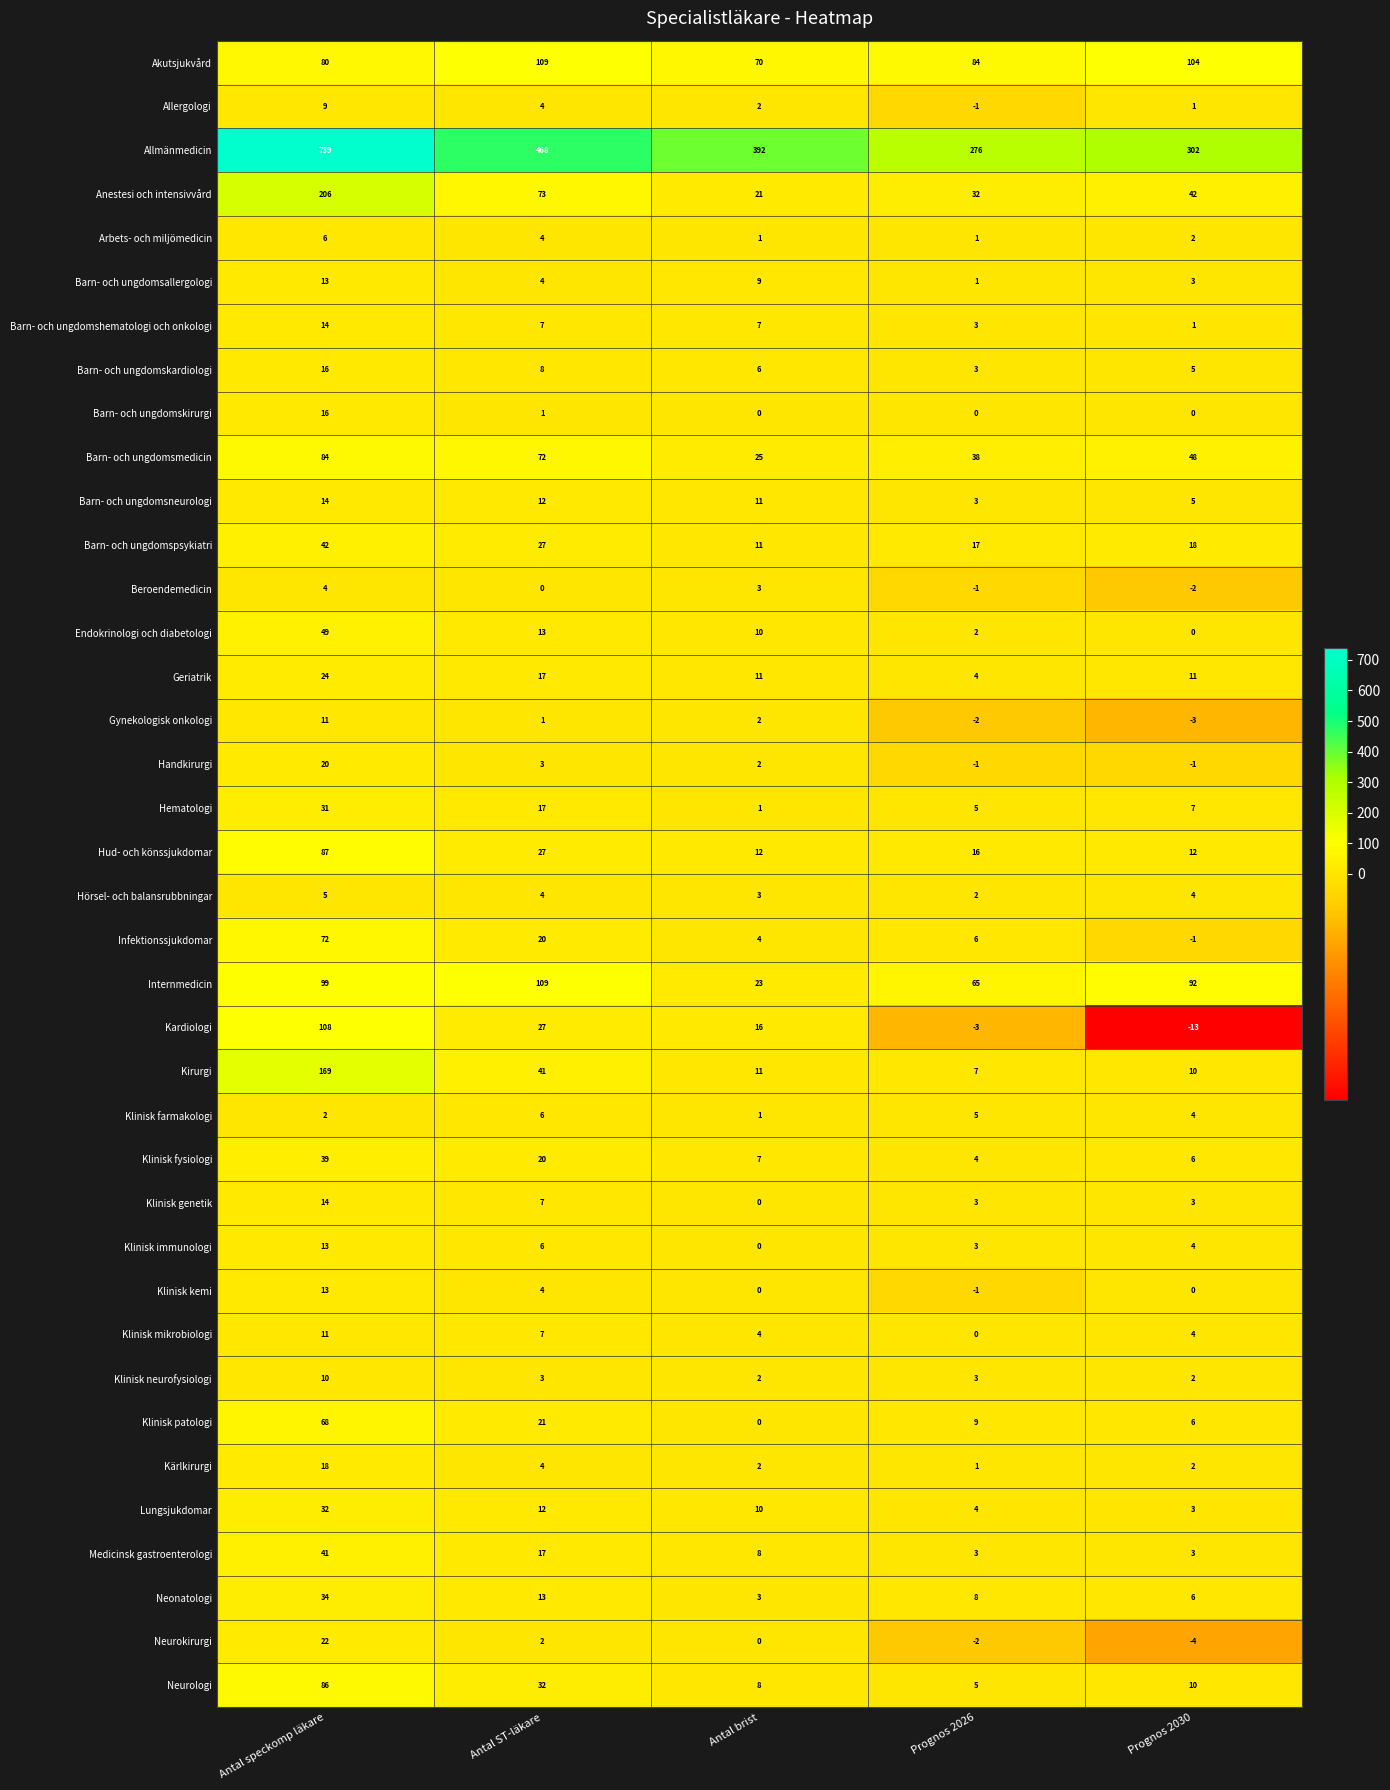

The value of Internmedicin at Antal brist is 23. True or false?

True